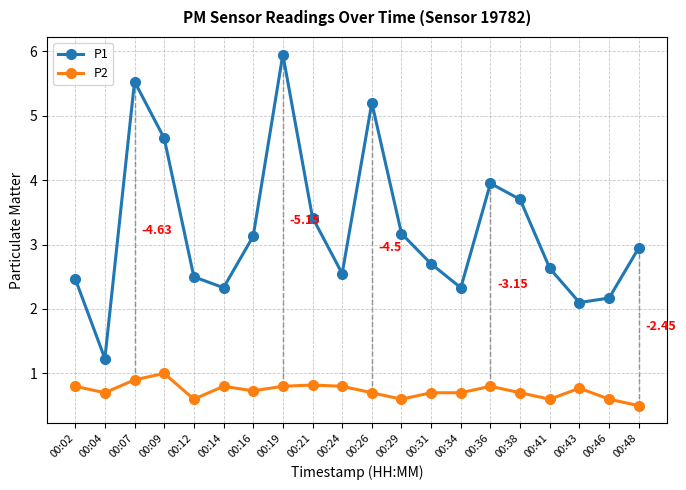

What is the value of the P1 point at the 13th from the left?

2.7